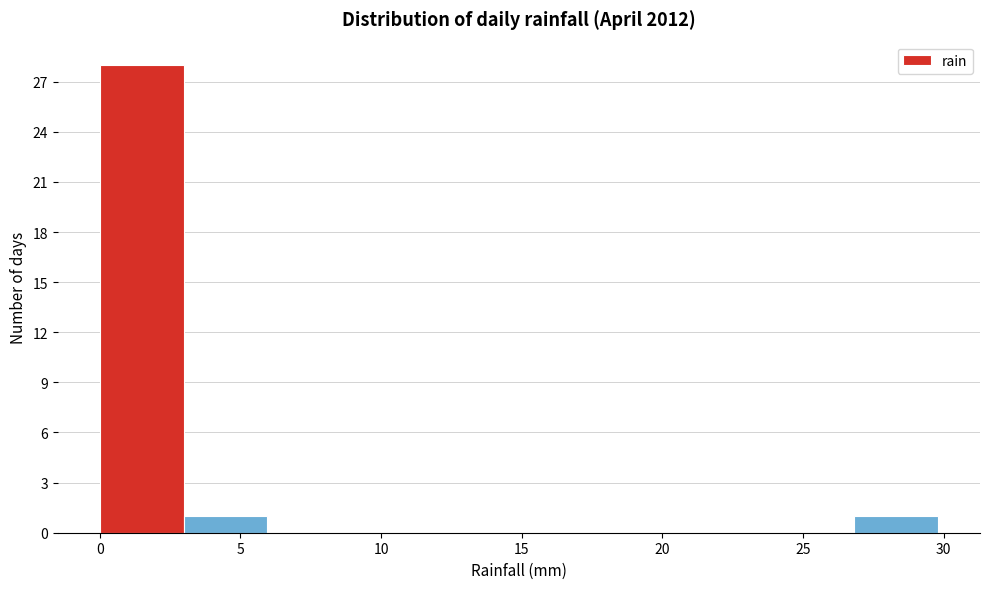

Which range on the x-axis has the tallest bar?

0 to 3